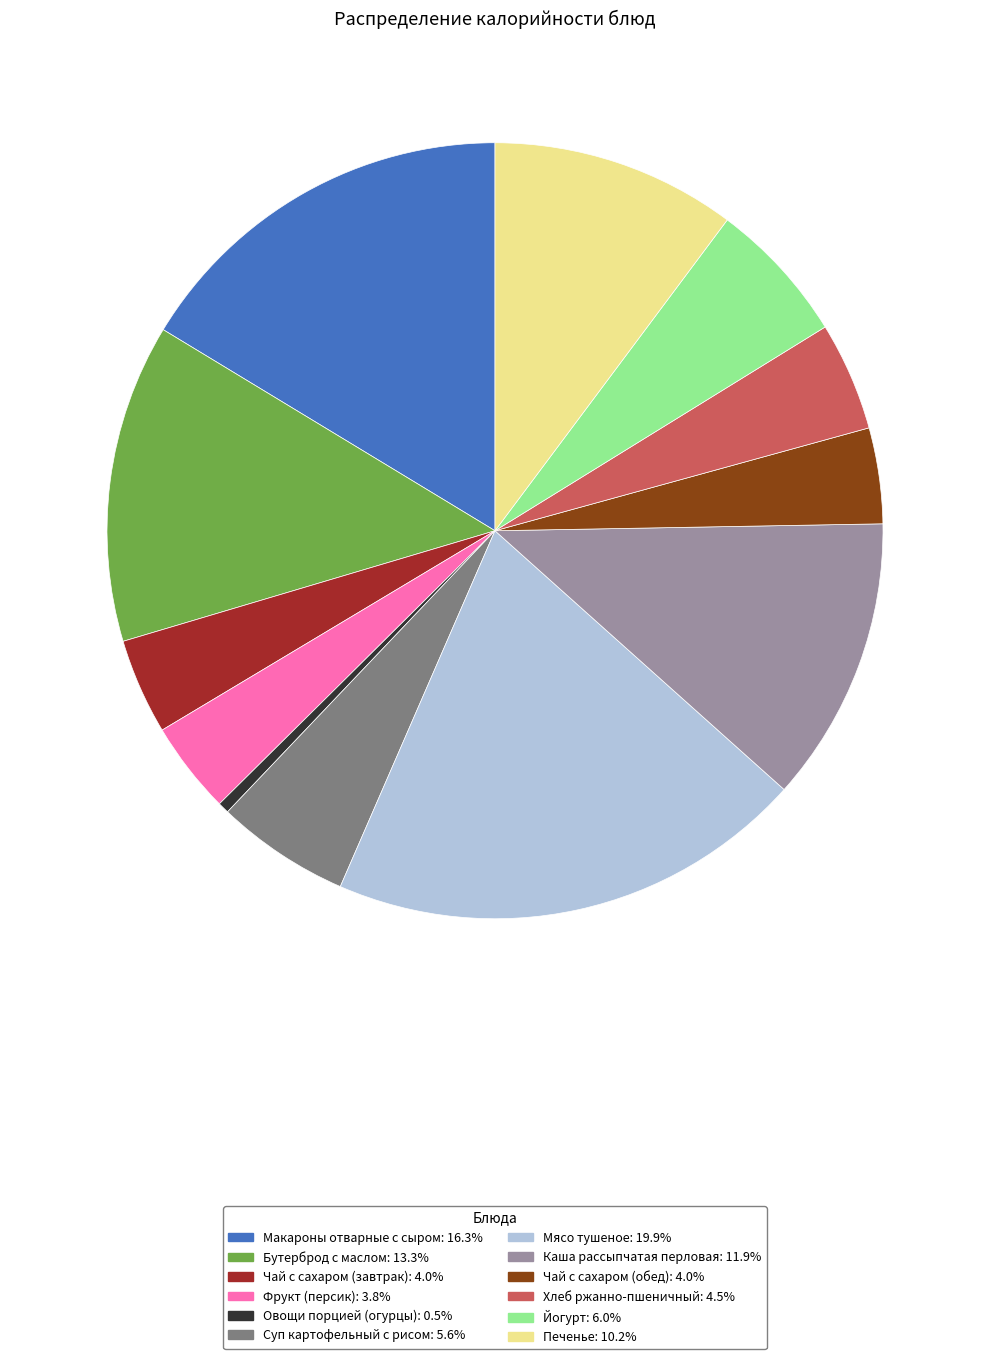

Which category has the smallest portion of the pie?

Овощи порцией (огурцы)